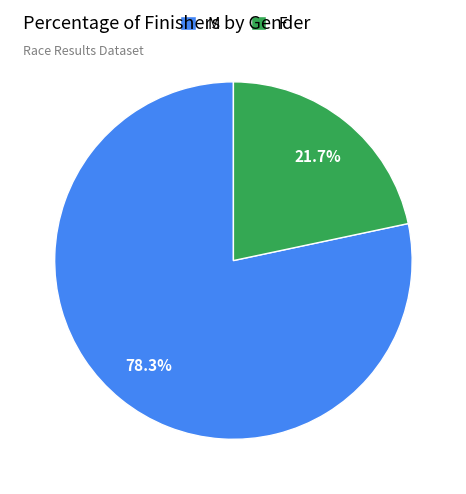

Is it true that M is 70% of the pie?

False